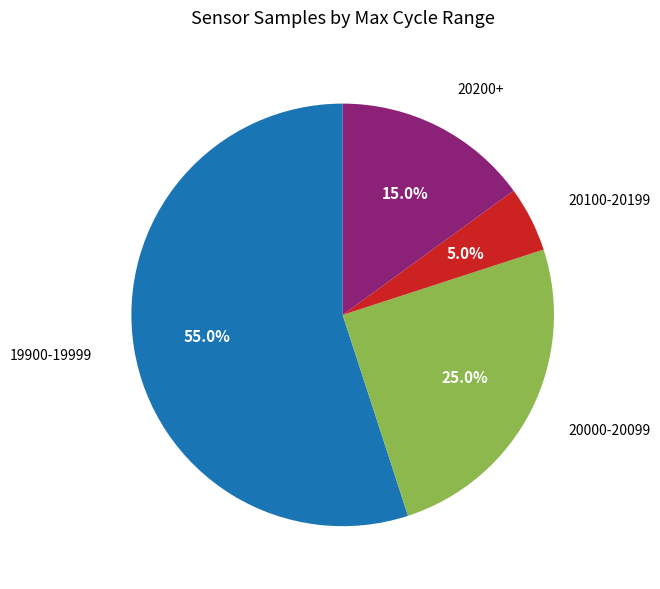

What is the ratio of the value at 20200+ to the value at 20100-20199?

3.0